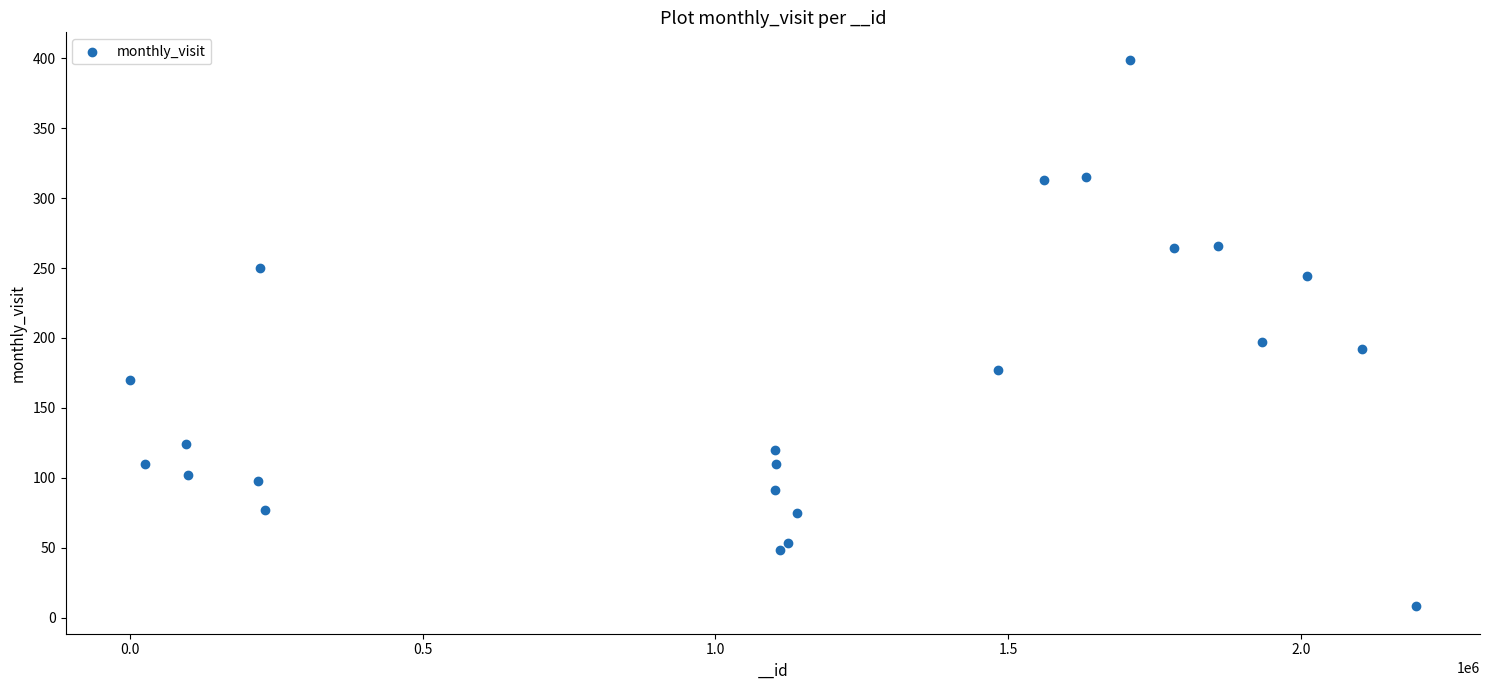

What is the range of Y values (max minus min)?

391